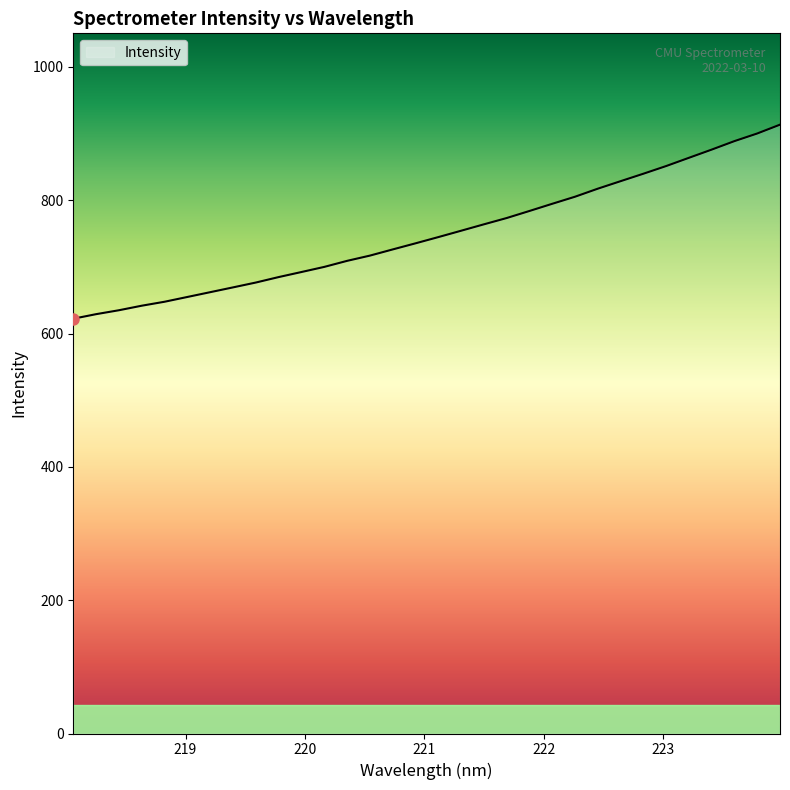

What is the minimum value shown in the chart?

622.2